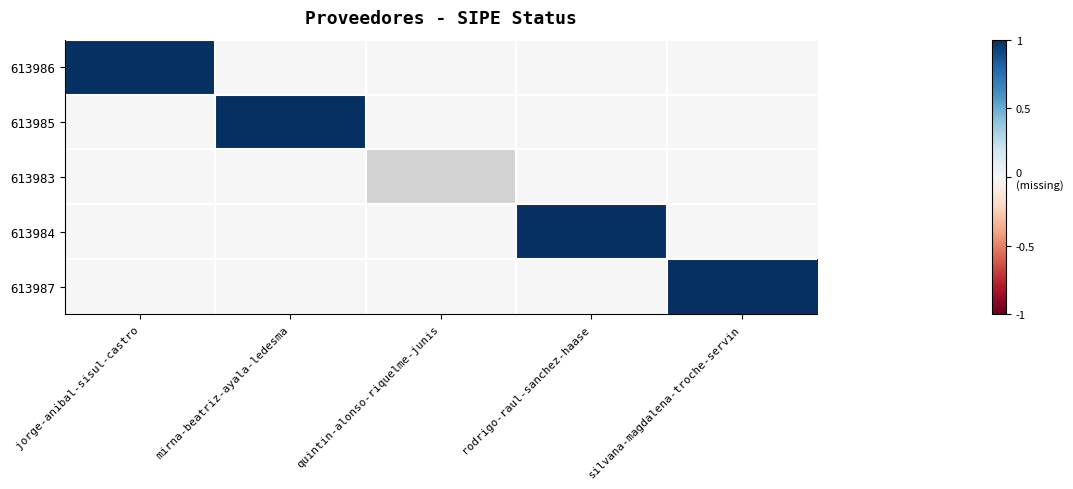

Which series has the largest range (max minus min)?

613986